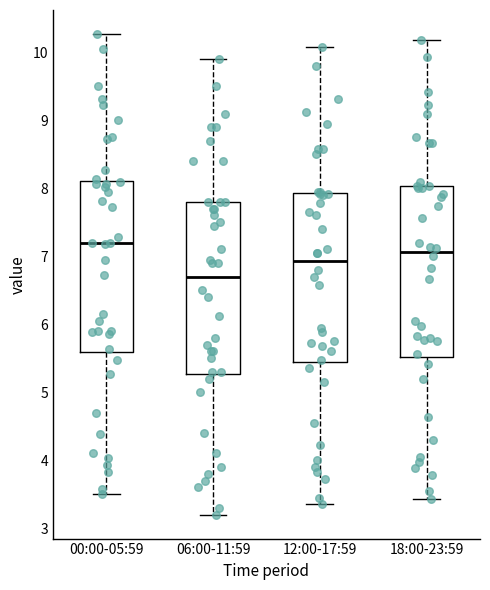

Where does the median line of the box for 12:00-17:59 sit on the y-axis? The values are not printed on the chart, so give them approximately, as read against the axis.

6.9